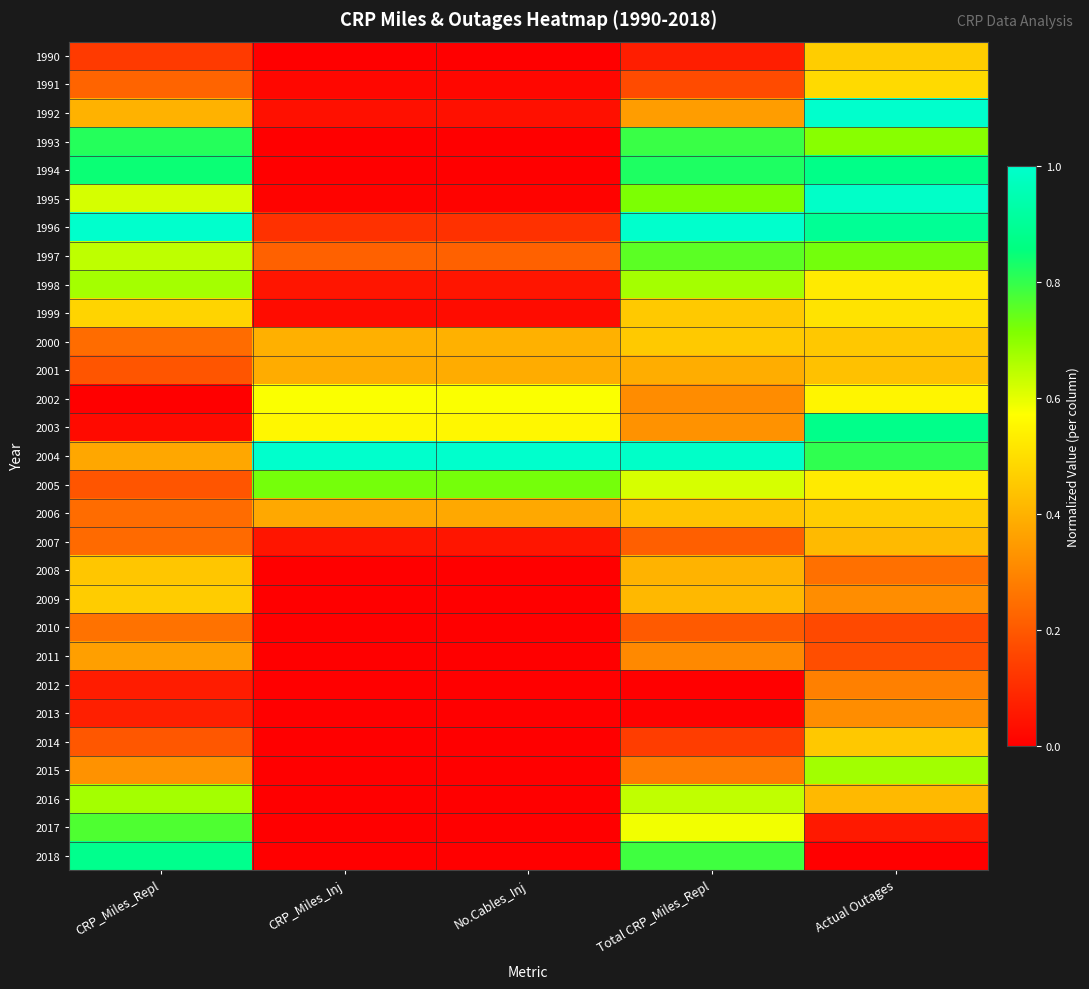

List the series in order of their peak value, lowest first.

2010, 2012, 2013, 2011, 2007, 2001, 2008, 2014, 2000, 2009, 1990, 2006, 1991, 1999, 2002, 2016, 1998, 2015, 2005, 1997, 2017, 1993, 1994, 2003, 2018, 1995, 1992, 1996, 2004